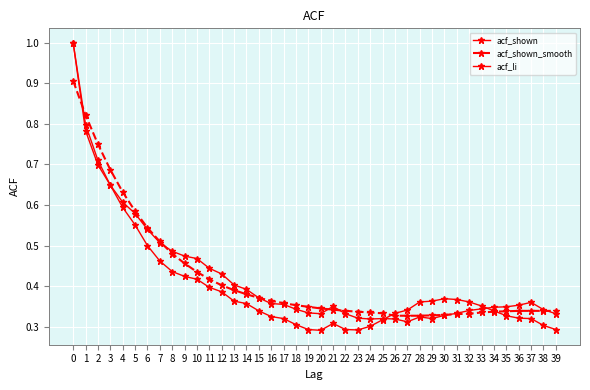

The acf_shown series shows 0.1 at 39. True or false?

False